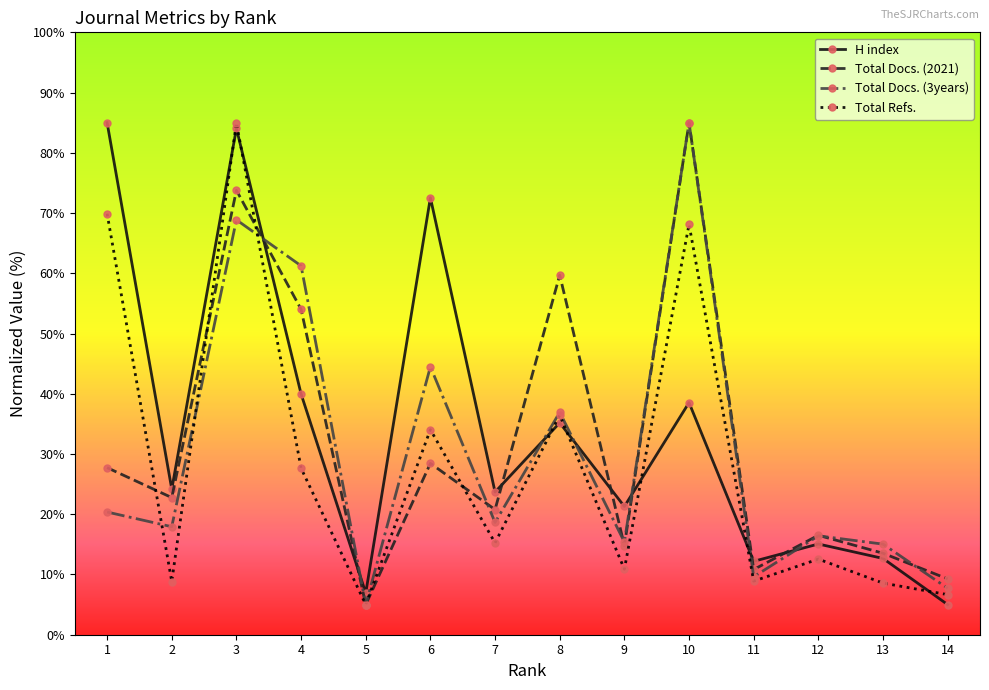

At which category is the sum across all series the highest?

3